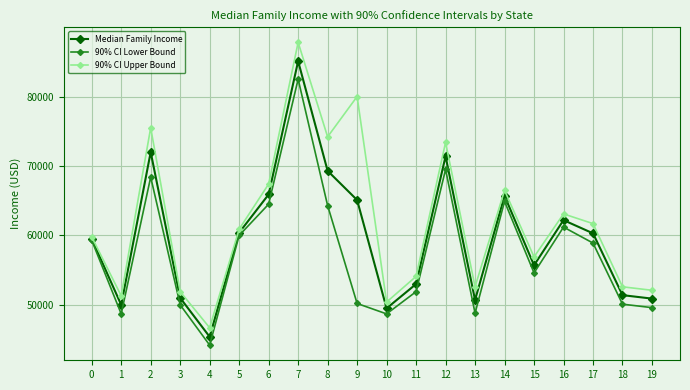

Is it true that 90% CI Upper Bound equals 54100 at 11?

True